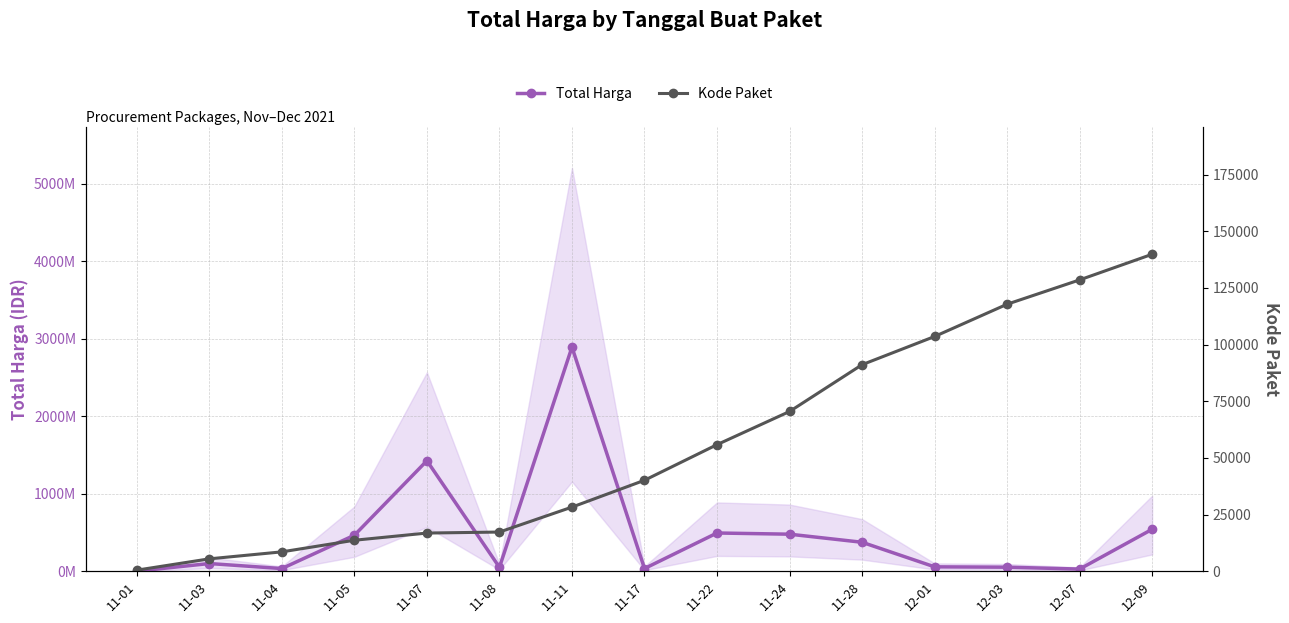

What is the sum of all Total Harga values?

7019361010